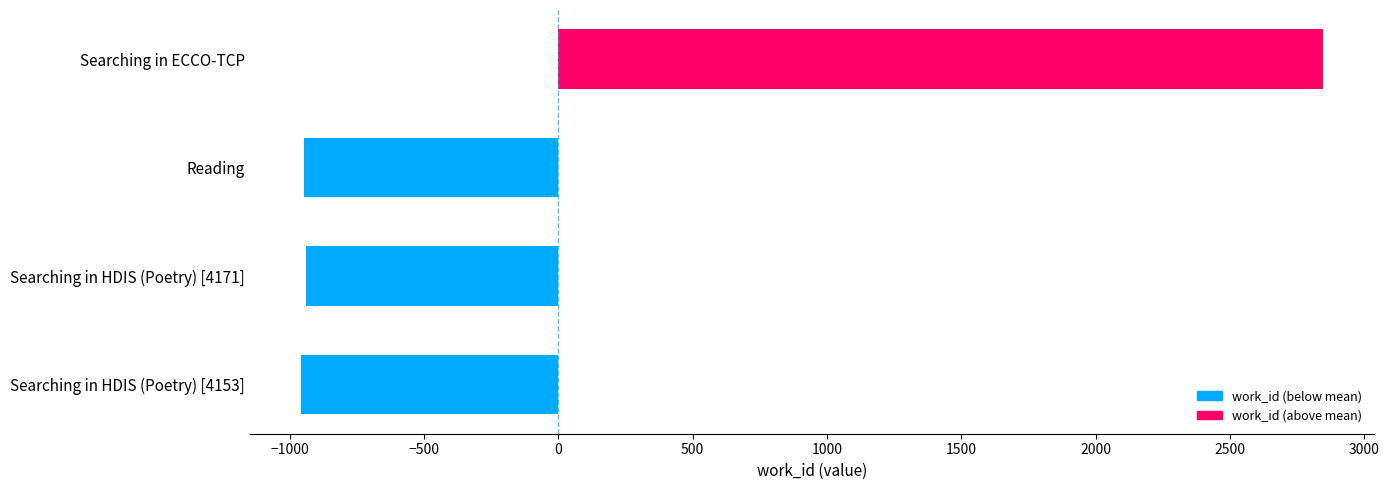

What value does the data have at Reading?

-945